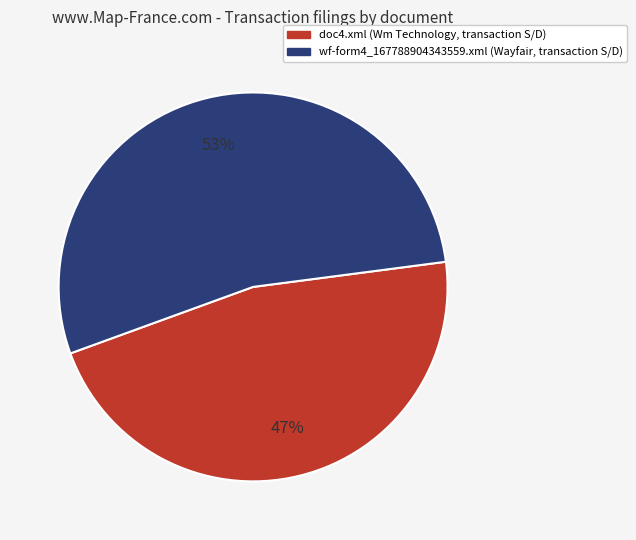

Do wf-form4_167788904343559.xml and doc4.xml together represent more than half of the pie?

Yes